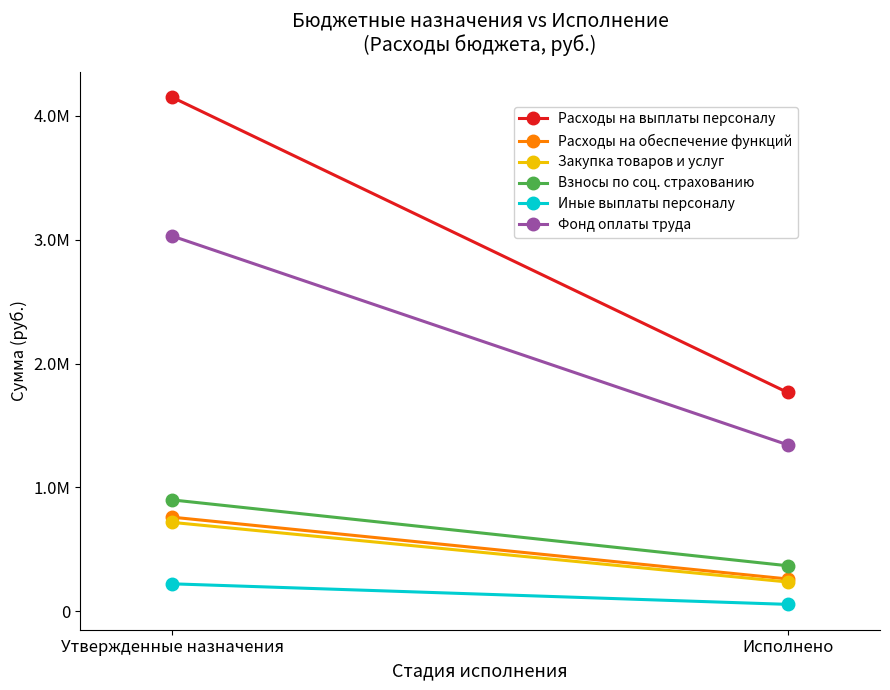

Where is Закупка товаров и услуг nearest to the value 476713?

Исполнено